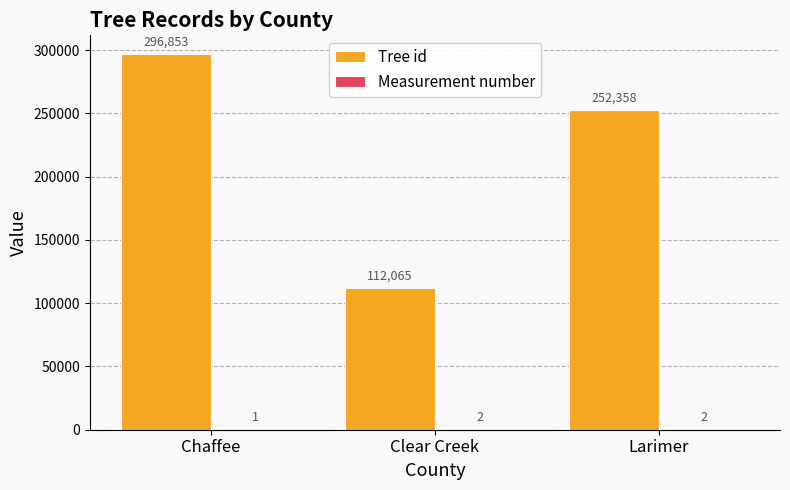

What is the sum of all Tree id values?

661276